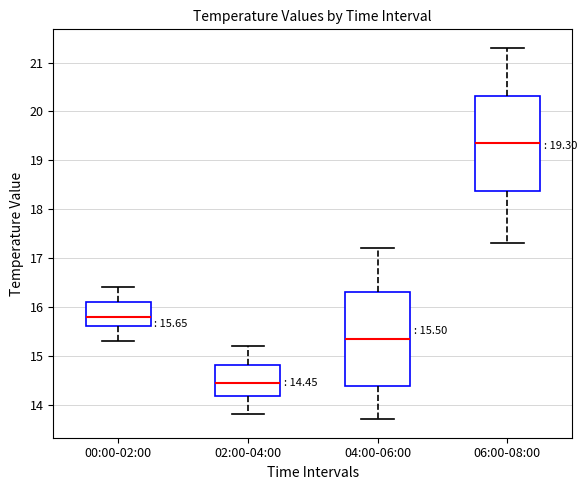

Which box's median line is the lowest?

02:00-04:00